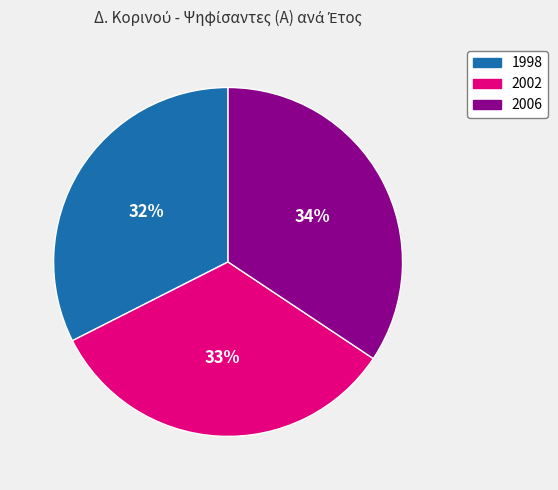

What percentage is the 2002 slice, to the nearest percent?

33%